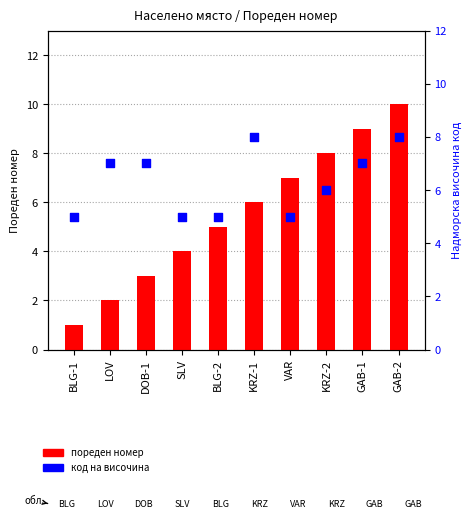

What are all the series names shown in the legend?

пореден номер, надморска височина код